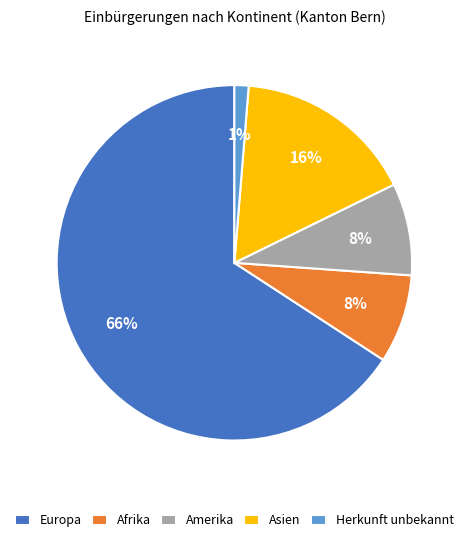

Count the number of slices in the pie.

5